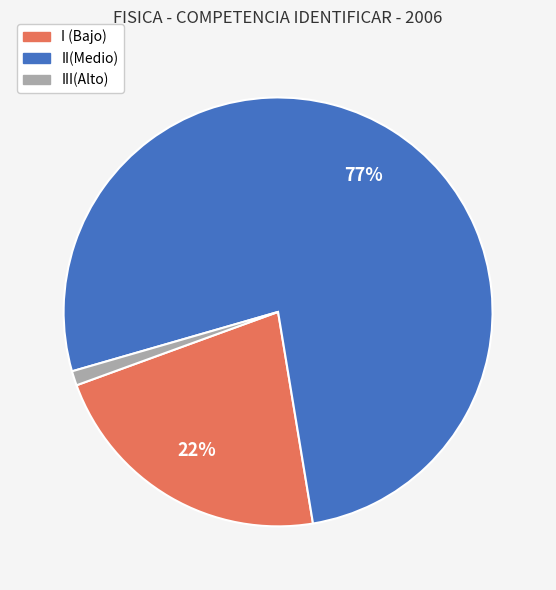

True or false: III(Alto) accounts for 1% of the total.

True